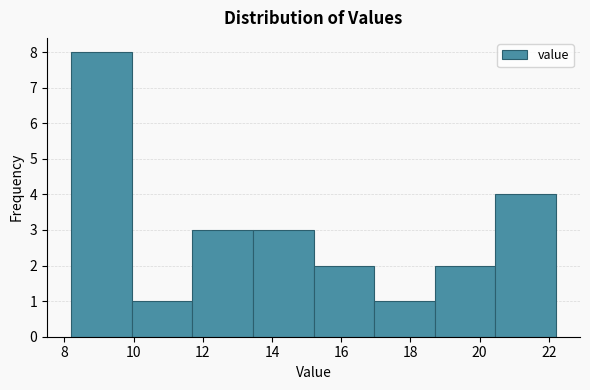

Reading left to right, list every bar in this chart as the range it spans on the x-axis followed by its height. Neither the bar edges nor the heights are printed on the chart, so give them approximately, as read against the axes.

8.20 to 9.95: 8
9.95 to 11.70: 1
11.70 to 13.45: 3
13.45 to 15.20: 3
15.20 to 16.95: 2
16.95 to 18.70: 1
18.70 to 20.45: 2
20.45 to 22.20: 4